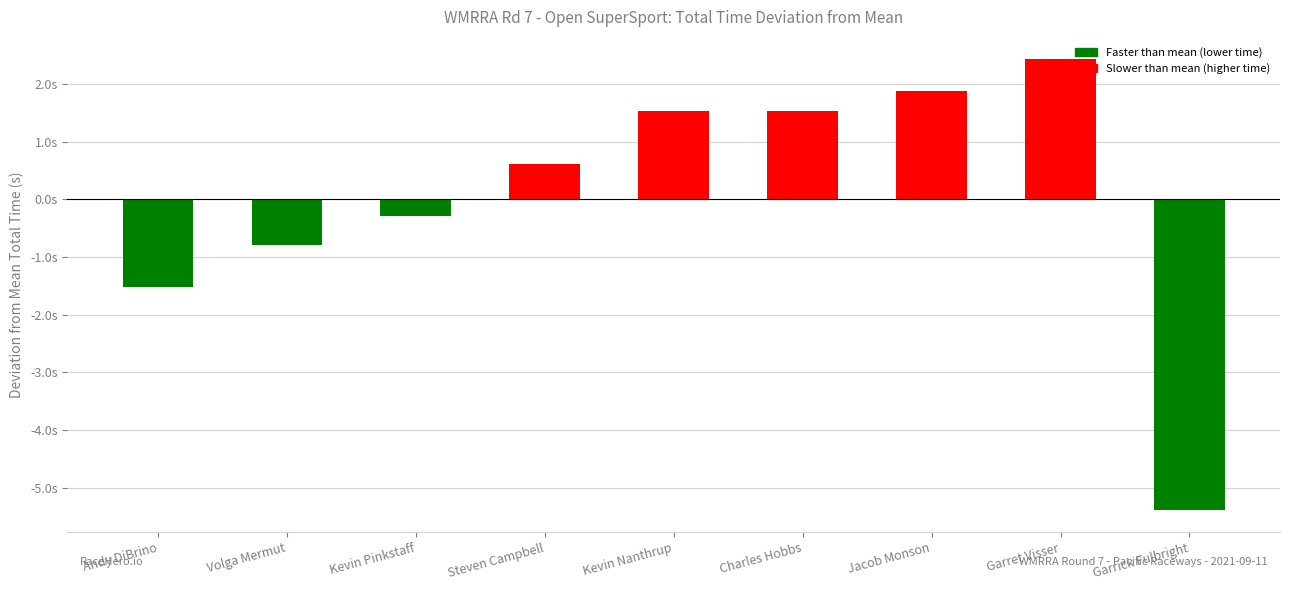

Which label corresponds to the smallest value in the chart?

Garrick Fulbright